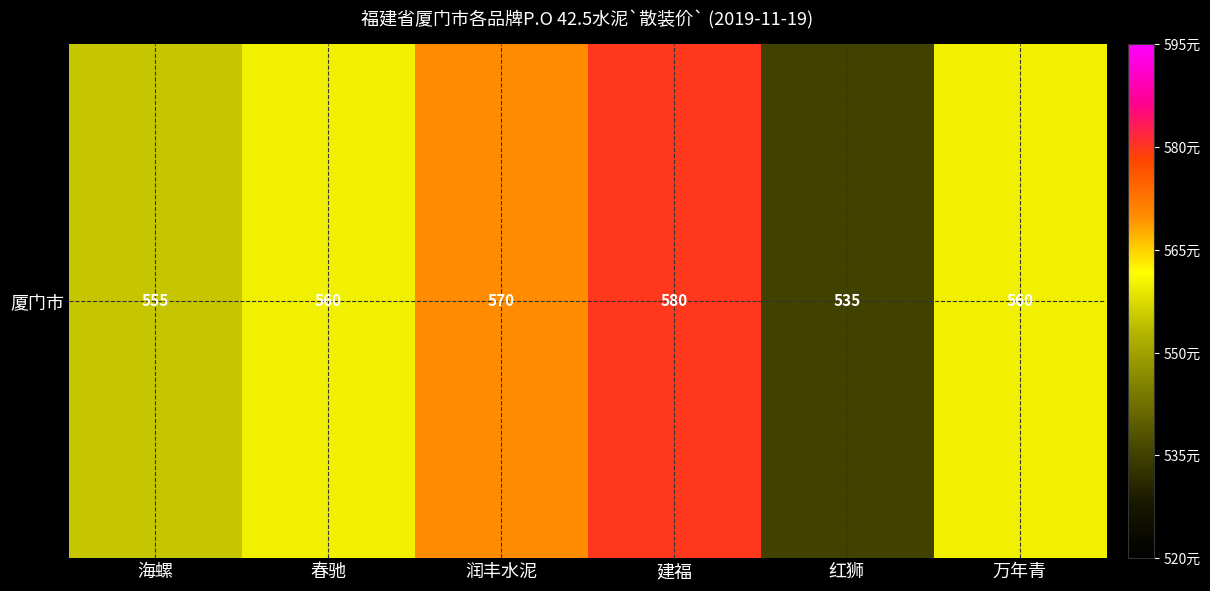

Which has a higher value, 红狮 or 建福?

建福